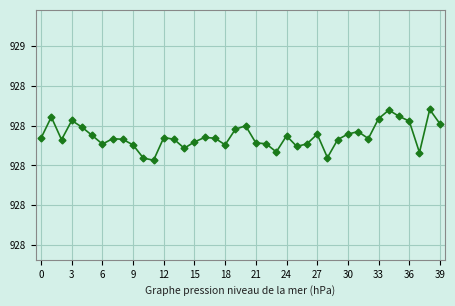

Is this an area chart (filled region under the line)?

No